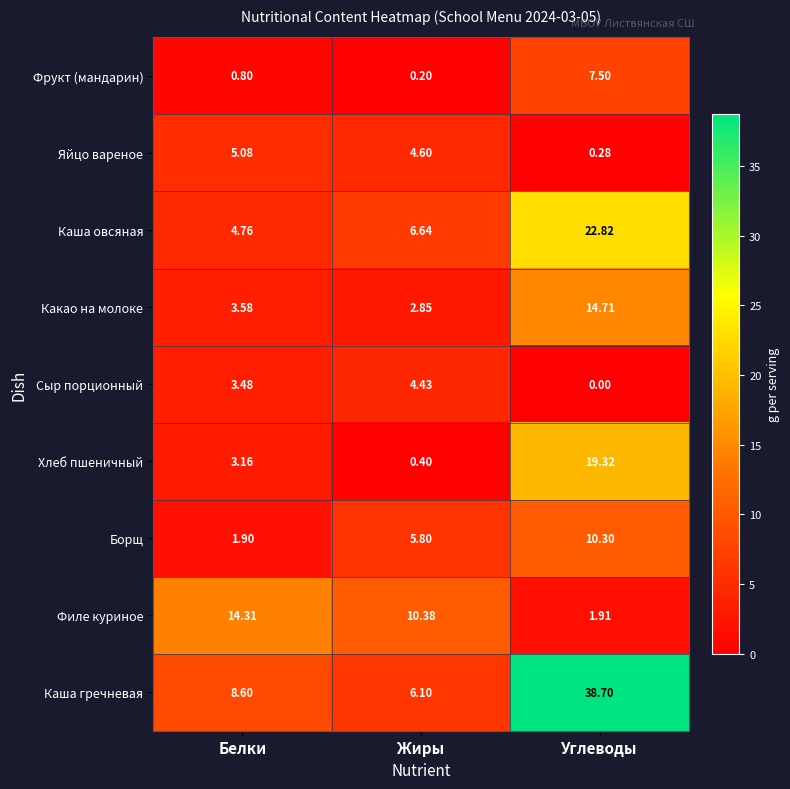

Rank the series by their maximum value, from highest to lowest.

Каша гречневая, Каша овсяная, Хлеб пшеничный, Какао на молоке, Филе куриное, Борщ, Фрукт (мандарин), Яйцо вареное, Сыр порционный